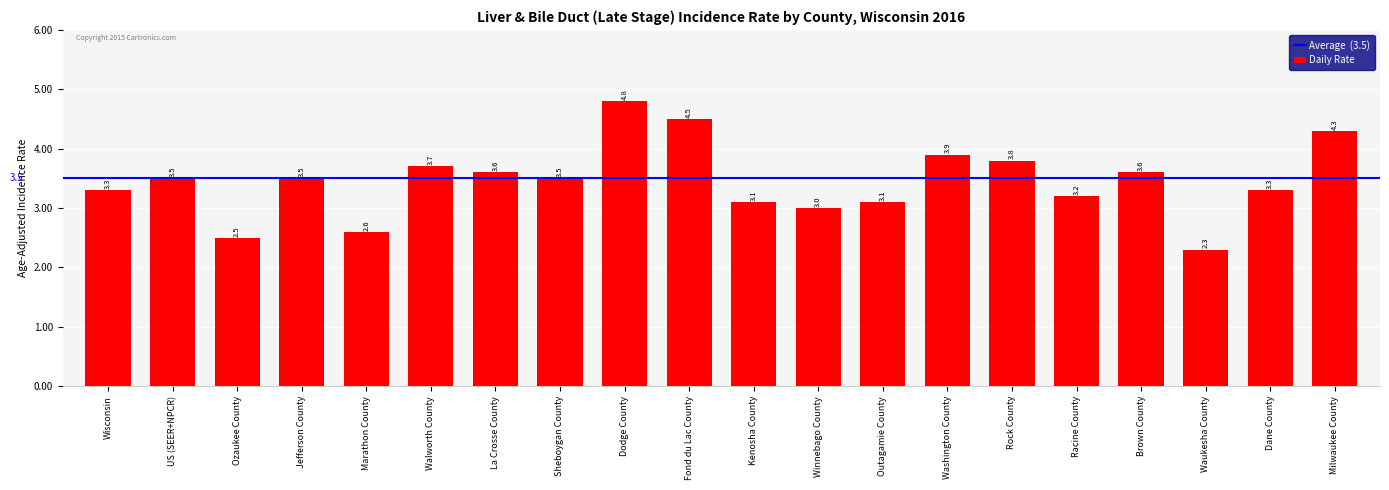

Read the value at Kenosha County.

3.1